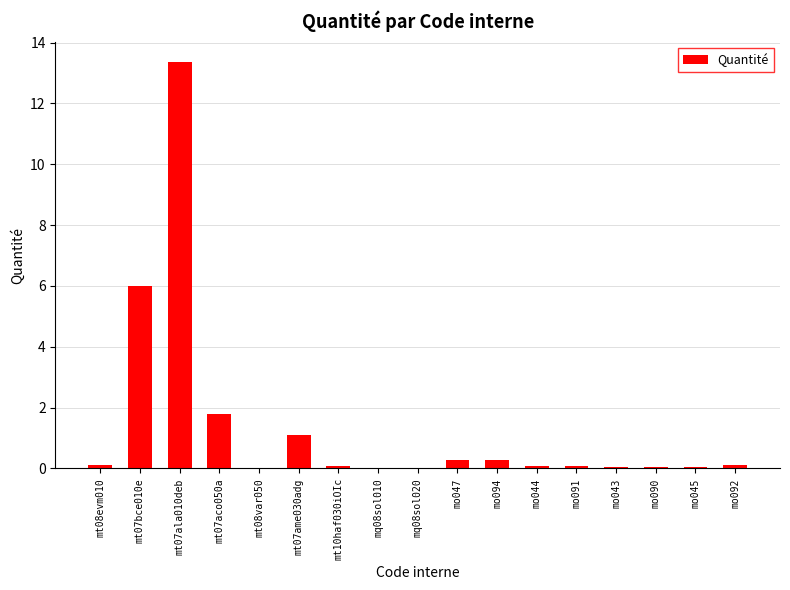

True or false: the data shows 0.1 at mt10haf030iOIc.

True